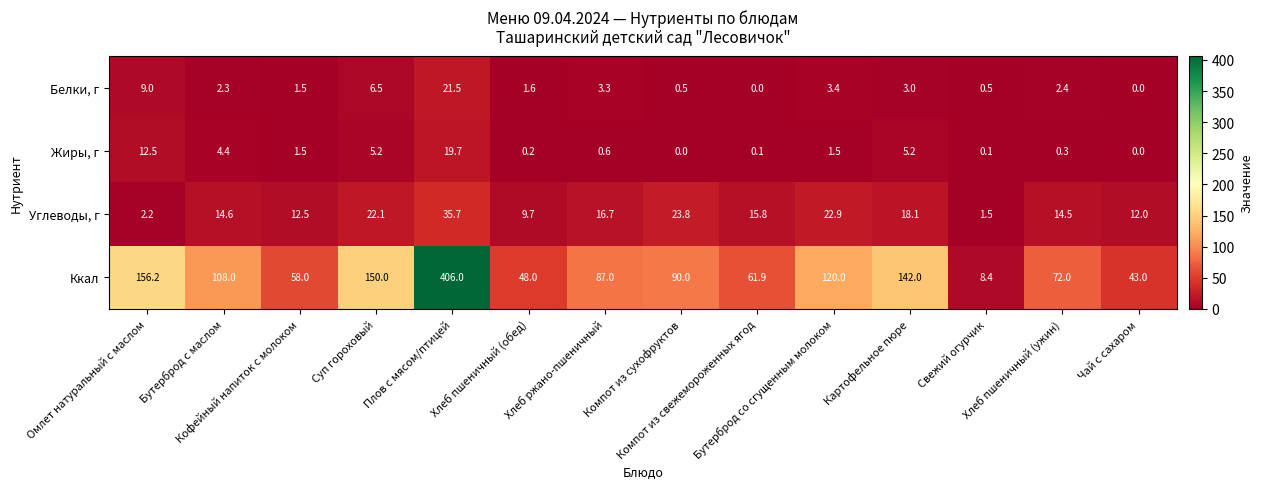

What is the difference between the maximum and minimum values in the Углеводы, г series?

34.2